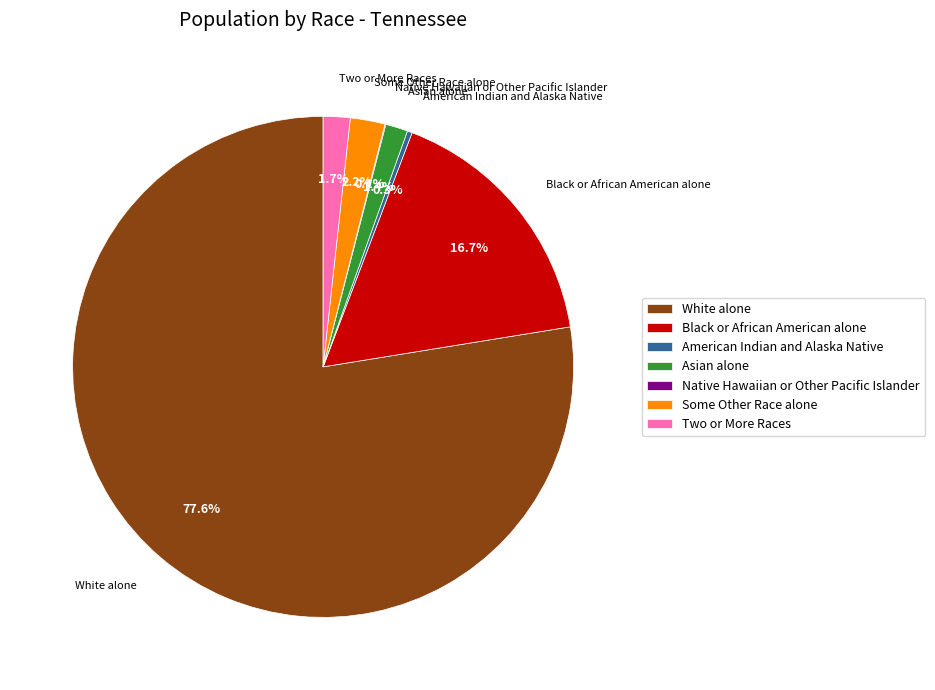

What percentage do American Indian and Alaska Native and Two or More Races together represent?

2.0%